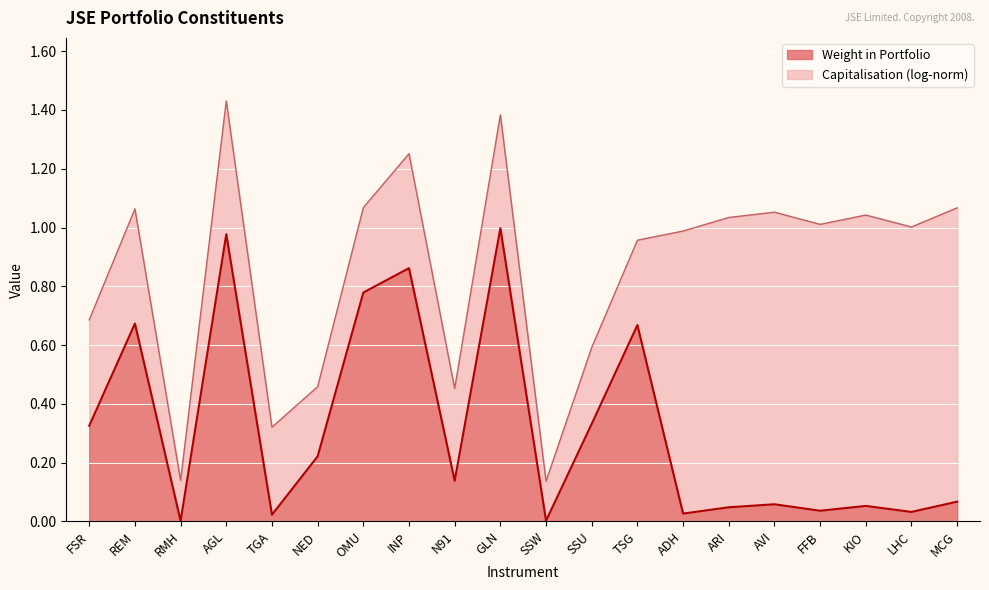

True or false: there are more than 0 points higher than both neighbors.

True